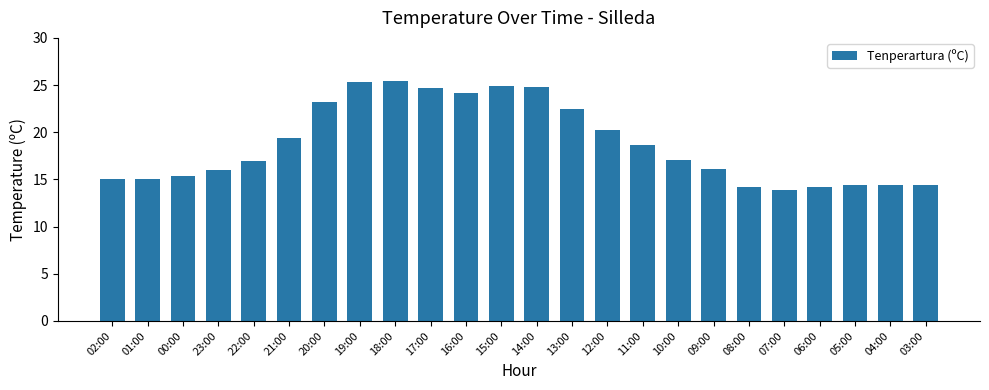

What is the difference between the second highest and minimum values?

11.4